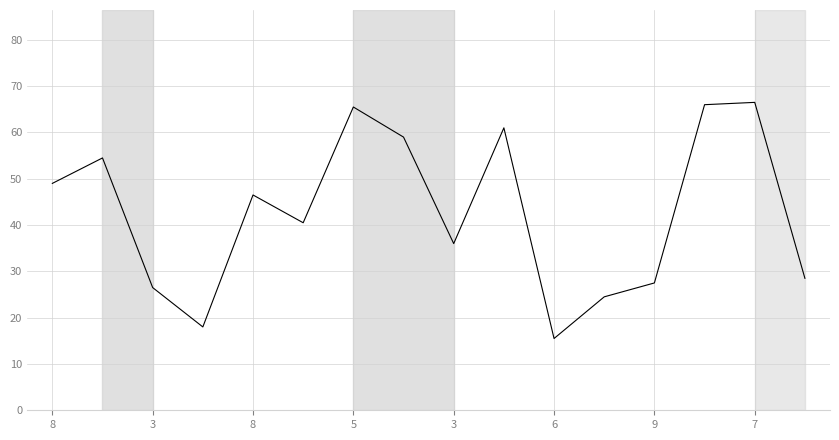

Does the chart have visible grid lines?

Yes